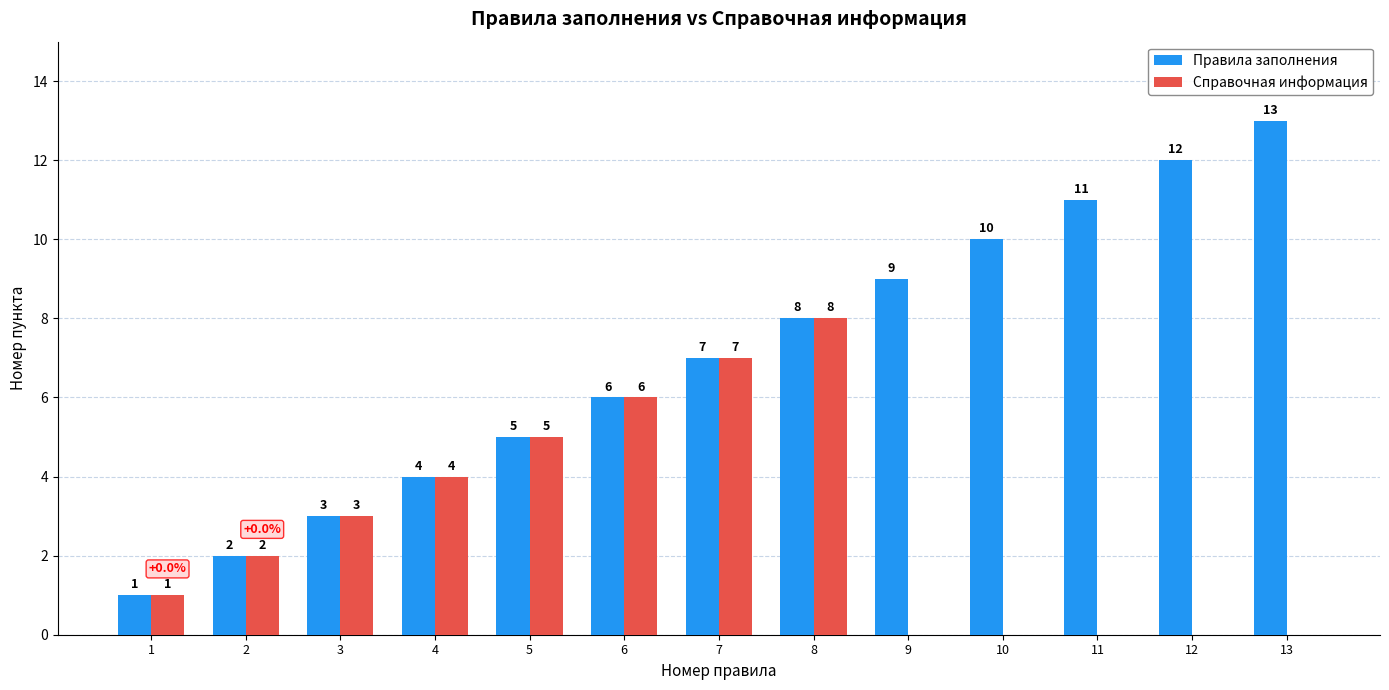

At which category is the sum across all series the highest?

8